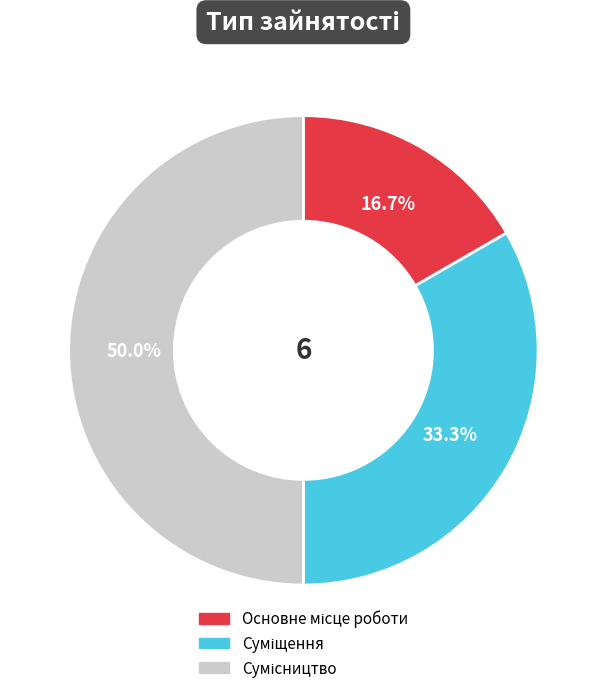

Count the number of slices in the pie.

3